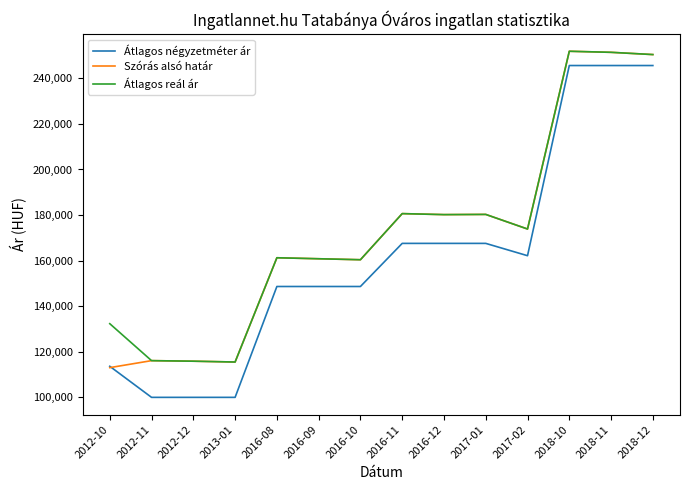

What is the greatest value displayed?

251875